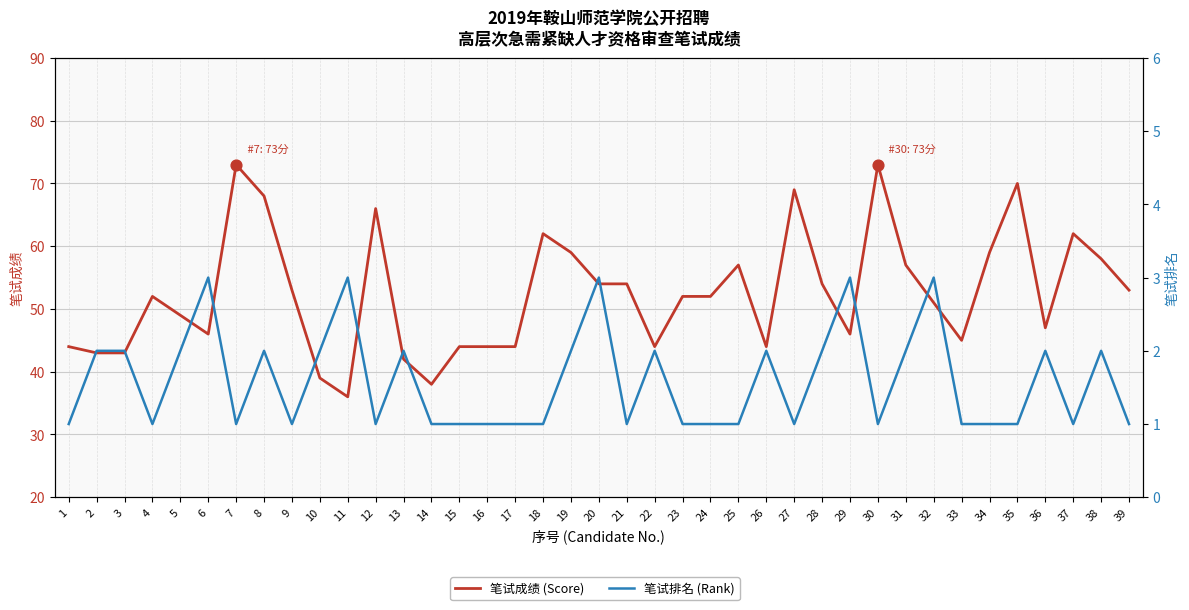

Is the value of 笔试成绩 (Score) at 3 greater than the value of 笔试排名 (Rank) at 9?

Yes